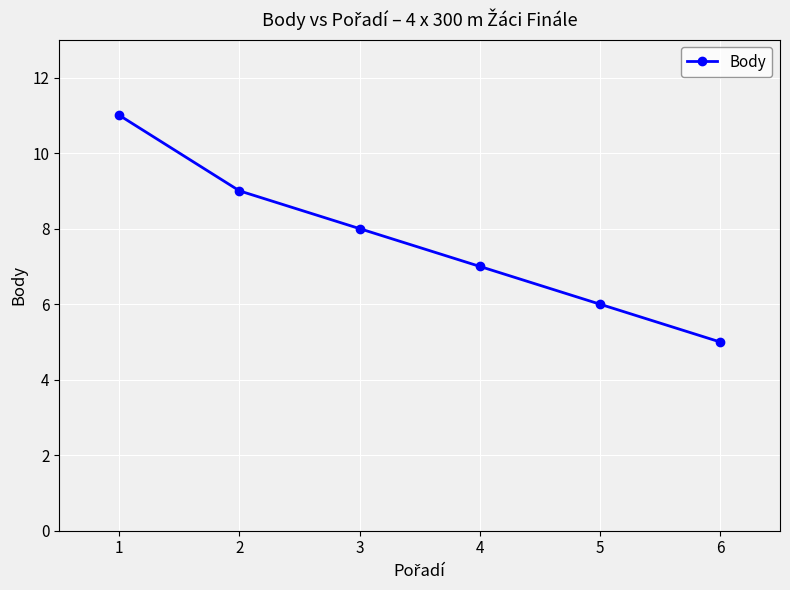

What is the value of the 1st point from the left?

11